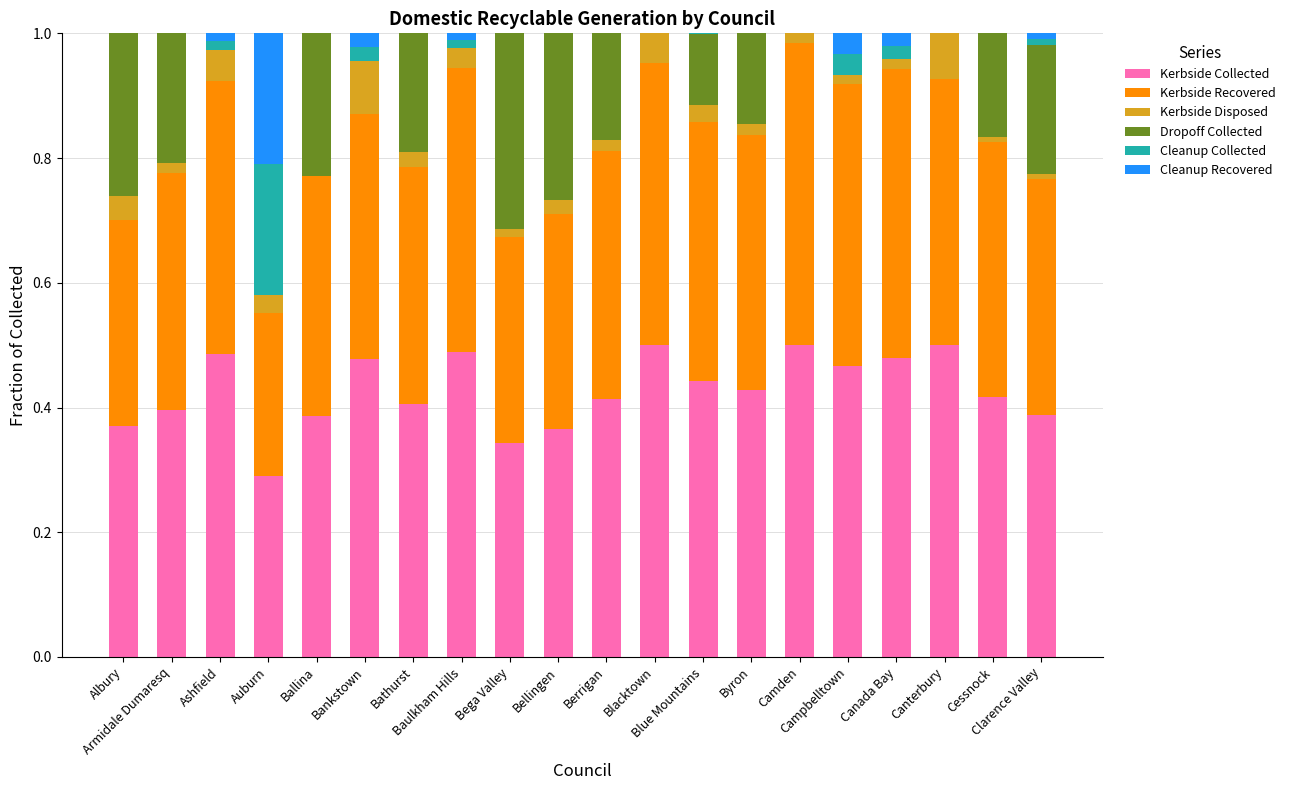

What is the label of the 1st bar from the right?

Clarence Valley